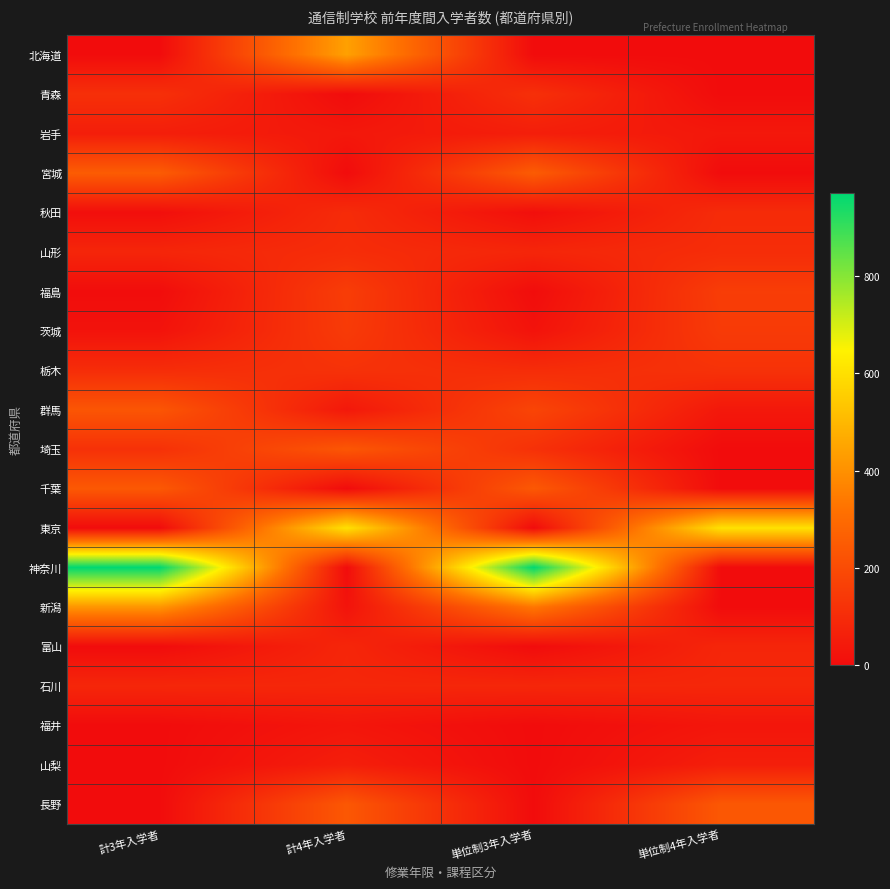

Count the number of categories in the chart.

4